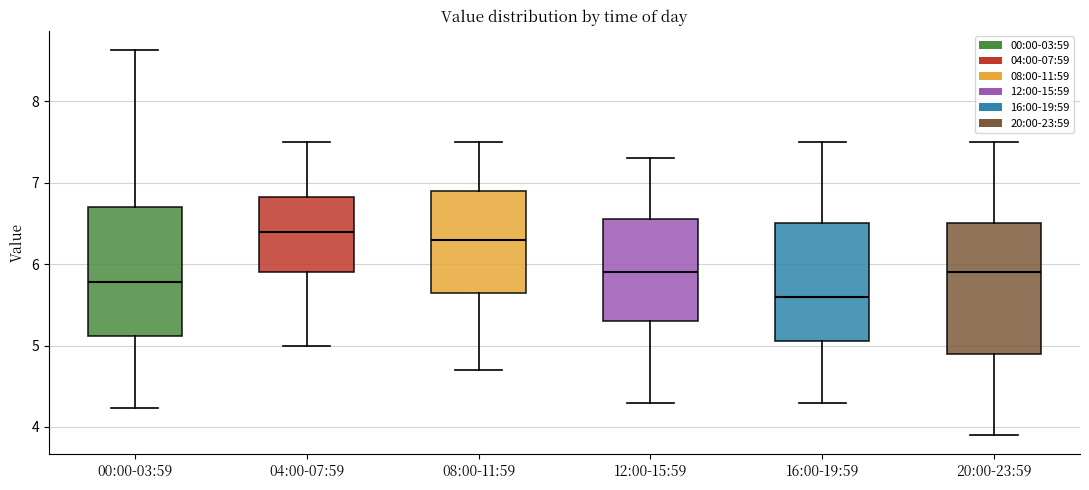

Reading left to right, read every box against the y-axis: the position of its median line, the range the box covers, and the ends of its whiskers. The values are not printed on the chart, so give them approximately, as read against the axis.

00:00-03:59: median 5.8, box 5.1 to 6.7, whiskers 4.2 to 8.6
04:00-07:59: median 6.4, box 5.9 to 6.8, whiskers 5.0 to 7.5
08:00-11:59: median 6.3, box 5.7 to 6.9, whiskers 4.7 to 7.5
12:00-15:59: median 5.9, box 5.3 to 6.6, whiskers 4.3 to 7.3
16:00-19:59: median 5.6, box 5.1 to 6.5, whiskers 4.3 to 7.5
20:00-23:59: median 5.9, box 4.9 to 6.5, whiskers 3.9 to 7.5